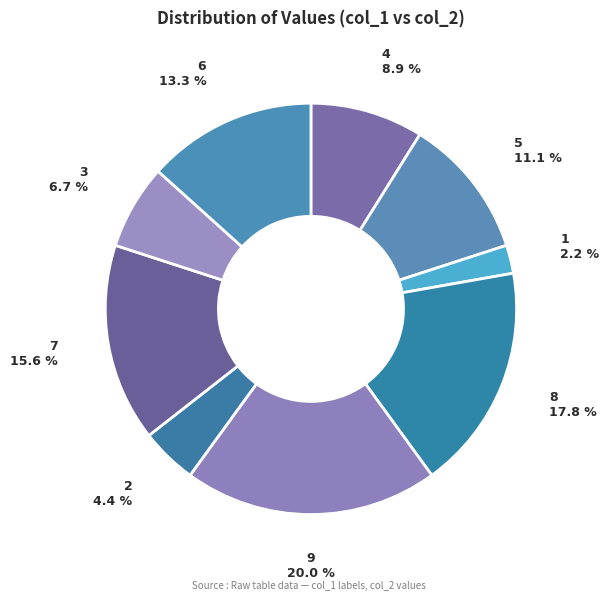

Which has a higher value, 3 or 4?

4